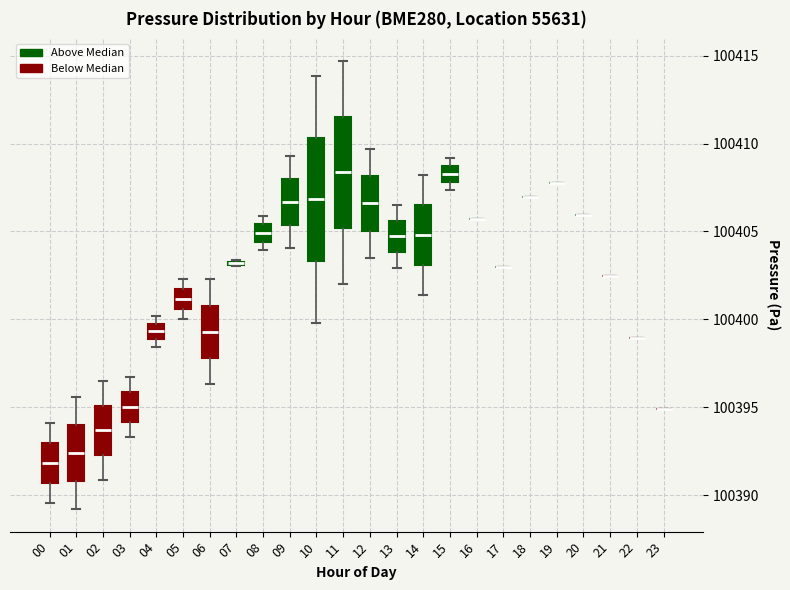

Comparing the boxes themselves (not the whiskers), which one is the tallest?

10